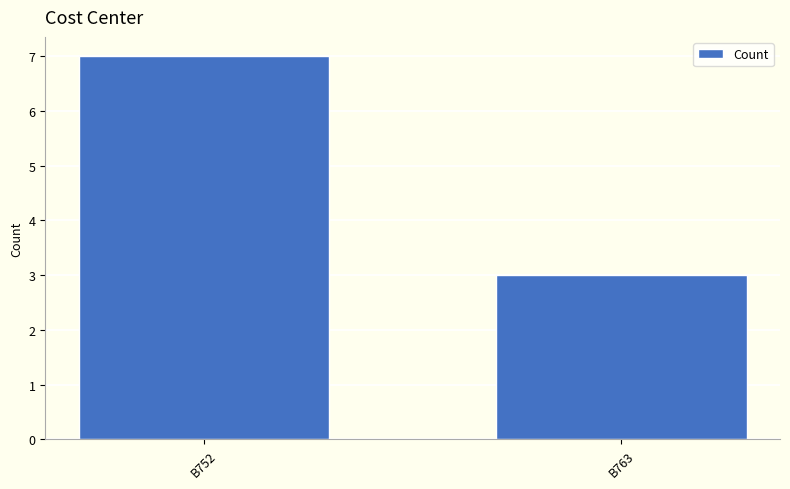

Rank the categories by value from lowest to highest.

B763, B752